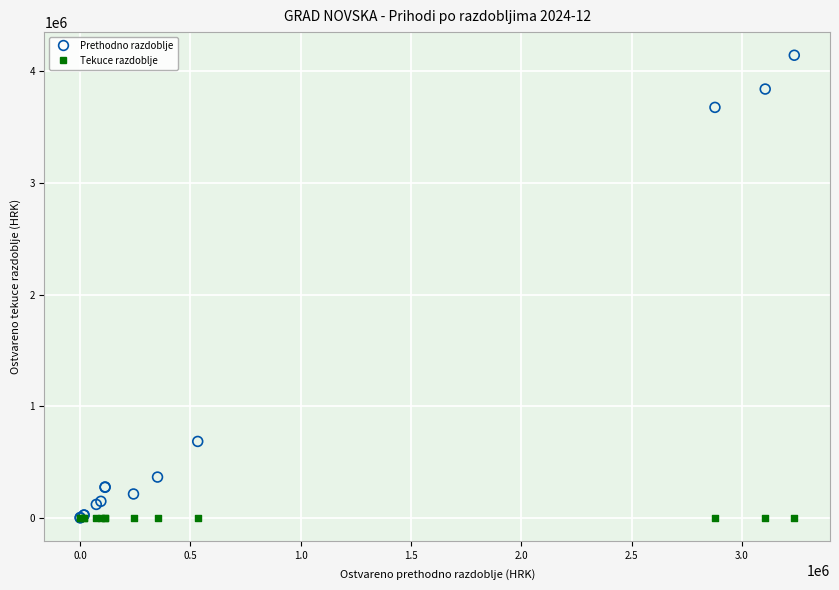

Across all series, what Y value is closest to 2072392?

684988.6